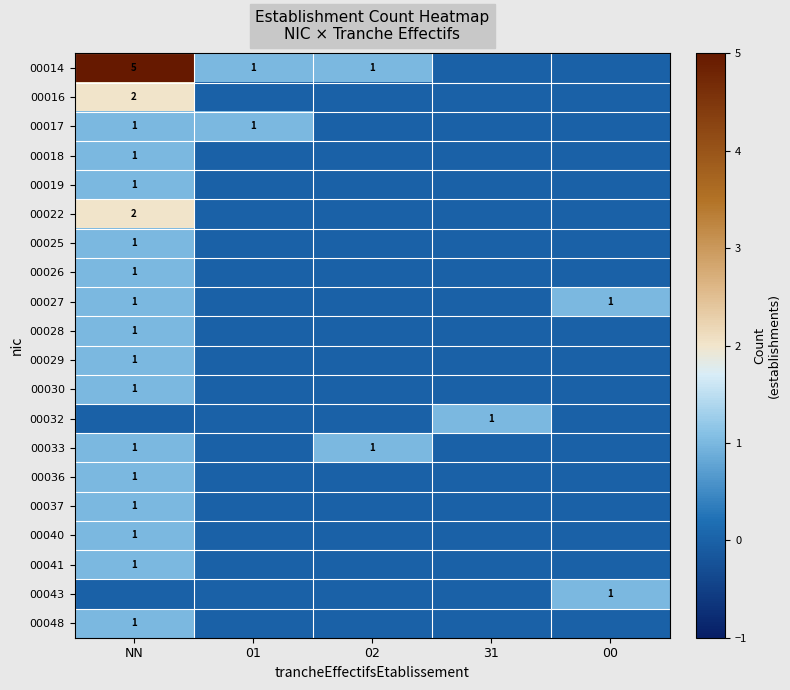

What is the total value across all series at 31?

1